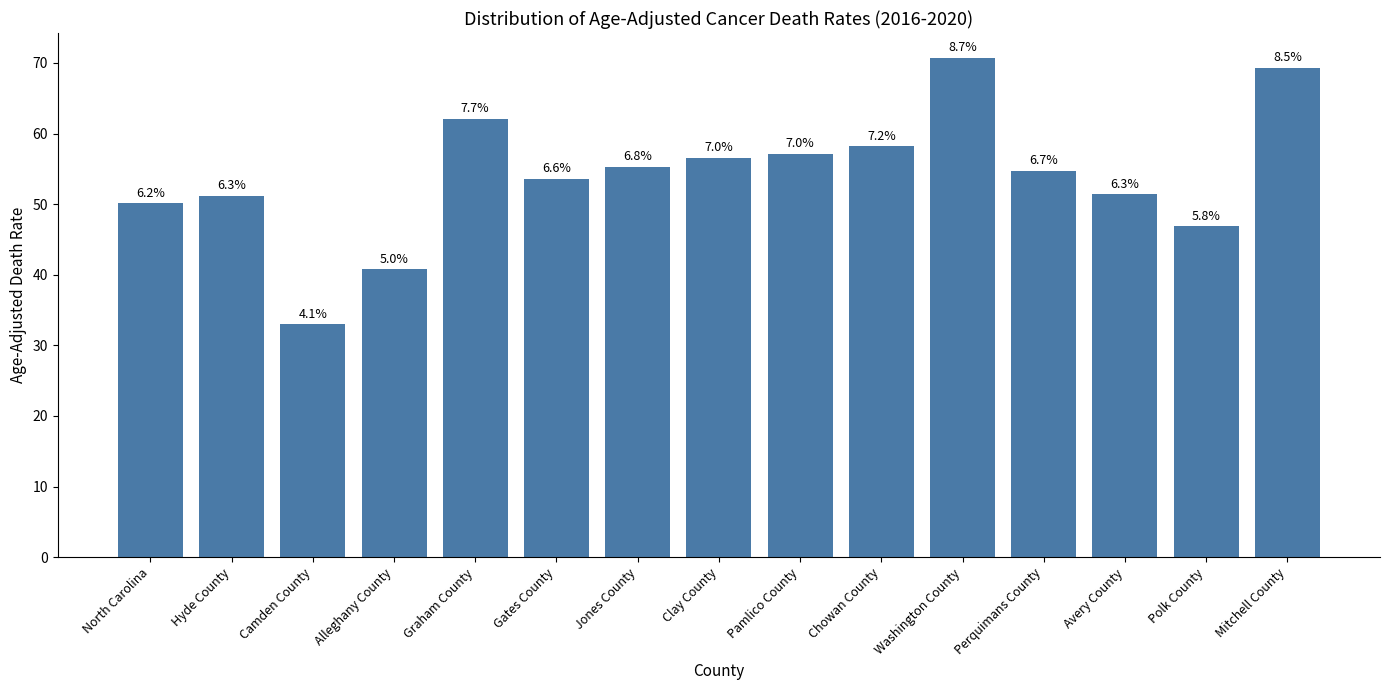

Which category has the lowest value across all series?

Camden County